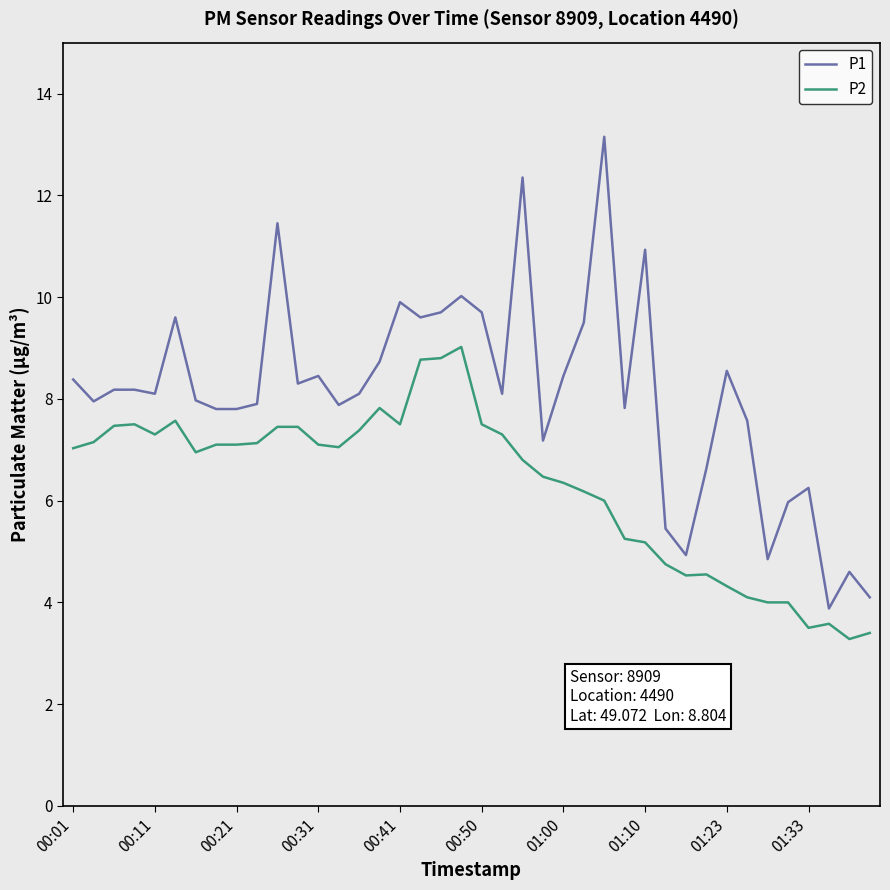

True or false: P1 and P2 cross at least once.

False